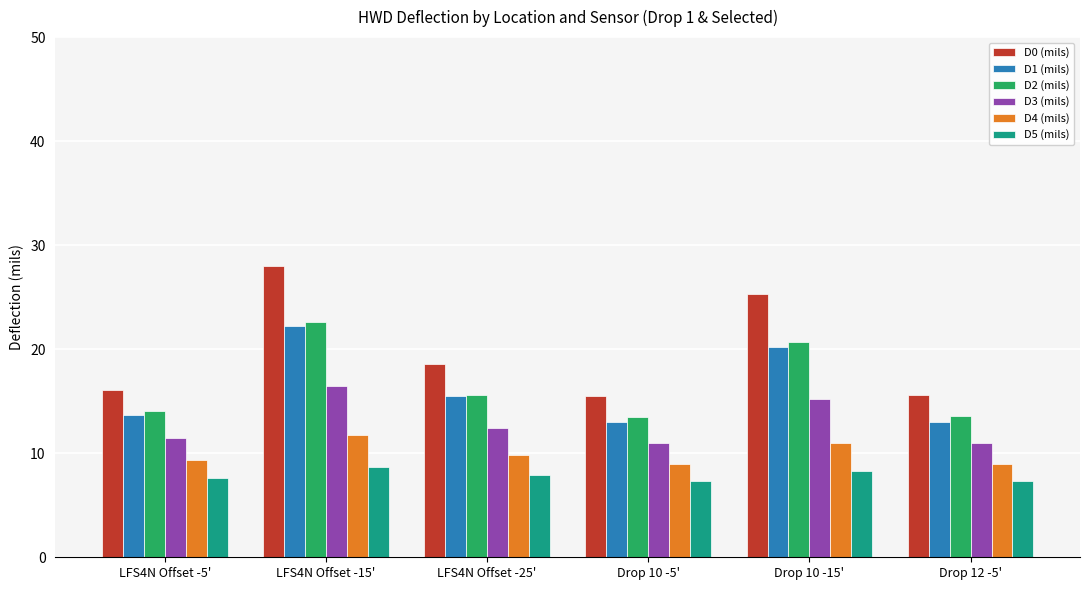

Count the number of data series in this chart.

6